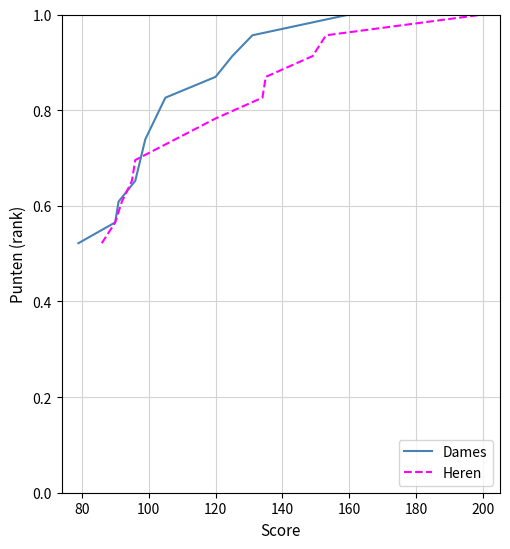

Reading left to right, extract all data points from this chart.

Dames: 0.5	0.6	0.6	0.7	0.7	0.7	0.8	0.8	0.9	0.9	1.0	1.0
Heren: 0.5	0.6	0.6	0.7	0.7	0.8	0.8	0.8	0.9	0.9	1.0	1.0